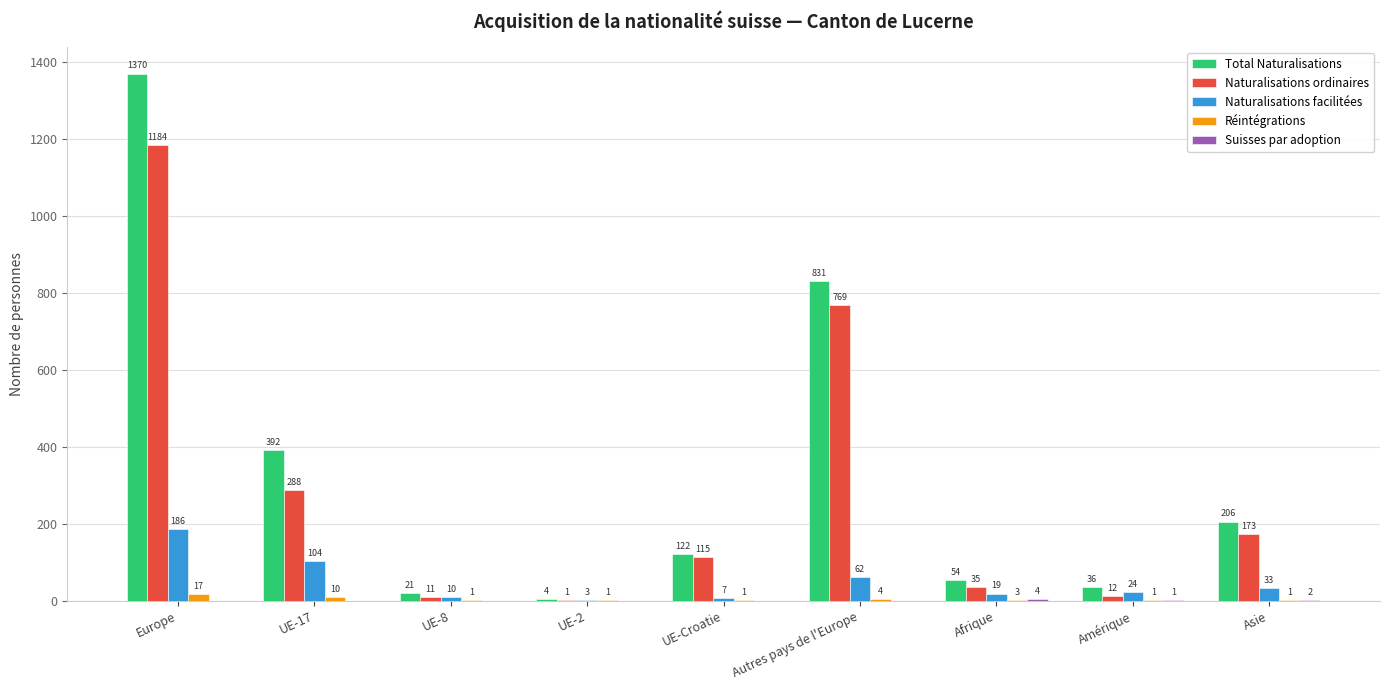

Which series has the largest total across all categories?

Total Naturalisations